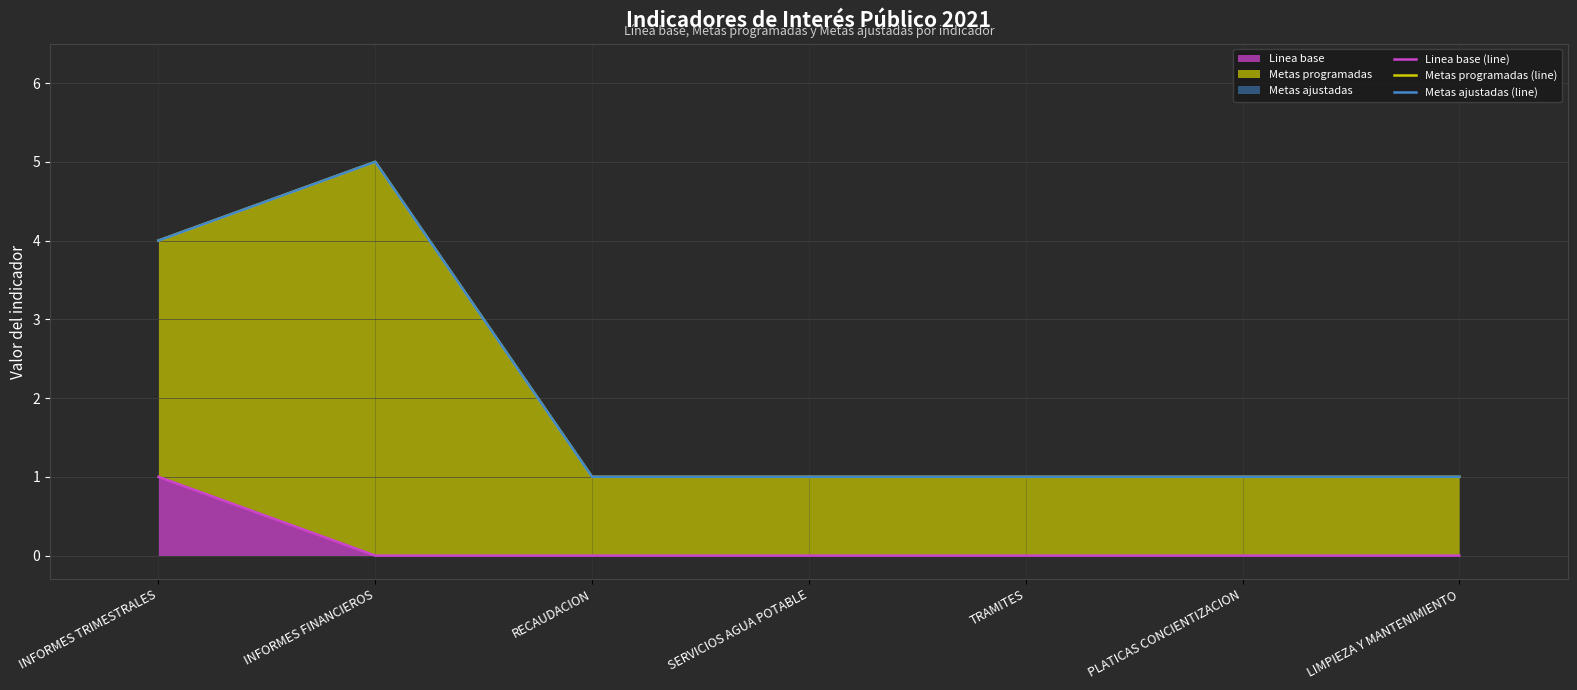

Reading right to left, what are all the values shown in this chart?

Linea base (line): LIMPIEZA Y MANTENIMIENTO=0	PLATICAS CONCIENTIZACION=0	TRAMITES=0	SERVICIOS AGUA POTABLE=0	RECAUDACION=0	INFORMES FINANCIEROS=0	INFORMES TRIMESTRALES=1
Metas programadas (line): LIMPIEZA Y MANTENIMIENTO=1	PLATICAS CONCIENTIZACION=1	TRAMITES=1	SERVICIOS AGUA POTABLE=1	RECAUDACION=1	INFORMES FINANCIEROS=5	INFORMES TRIMESTRALES=4
Metas ajustadas (line): LIMPIEZA Y MANTENIMIENTO=1	PLATICAS CONCIENTIZACION=1	TRAMITES=1	SERVICIOS AGUA POTABLE=1	RECAUDACION=1	INFORMES FINANCIEROS=5	INFORMES TRIMESTRALES=4